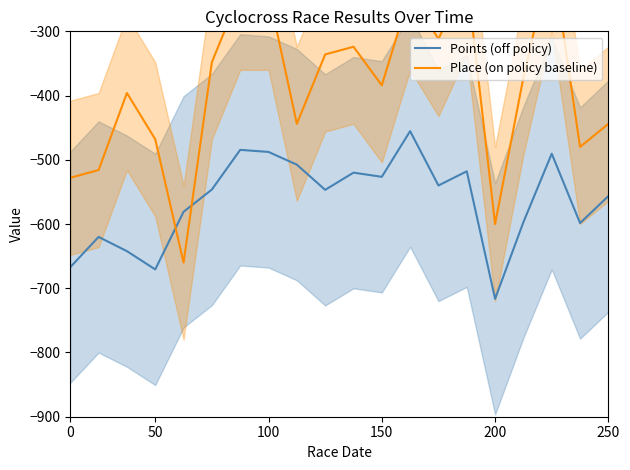

Which category has the lowest value in the Points (off policy) series?

200